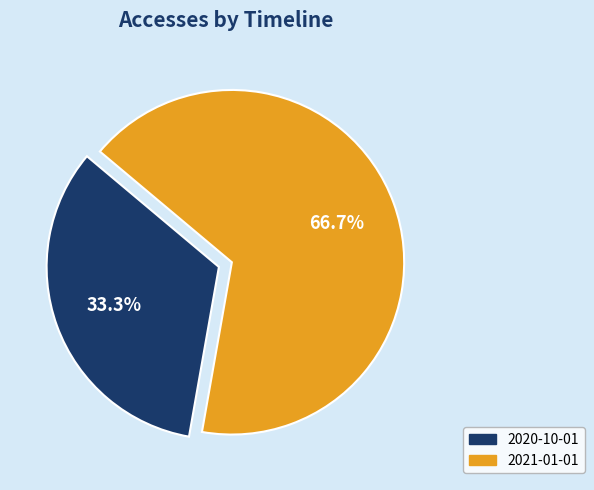

Does 2021-01-01 account for over 50% of the chart?

Yes